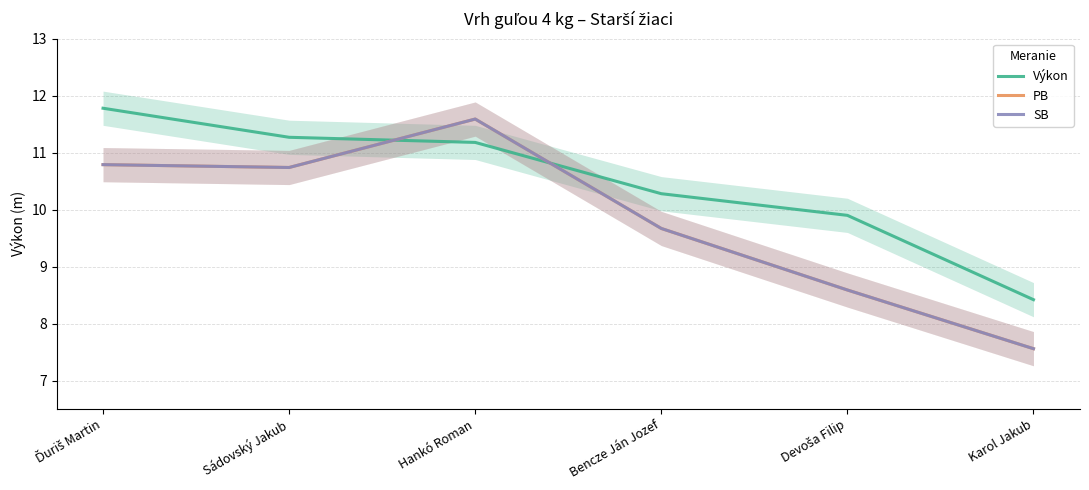

What is the sum of all PB values?

58.9